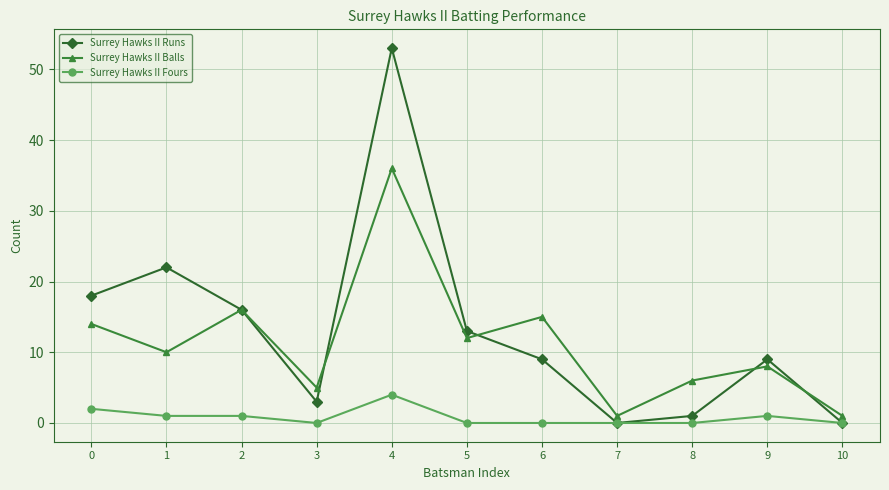

Reading left to right, transcribe all the data shown in this chart.

Surrey Hawks II Runs: 18	22	16	3	53	13	9	0	1	9	0
Surrey Hawks II Balls: 14	10	16	5	36	12	15	1	6	8	1
Surrey Hawks II Fours: 2	1	1	0	4	0	0	0	0	1	0